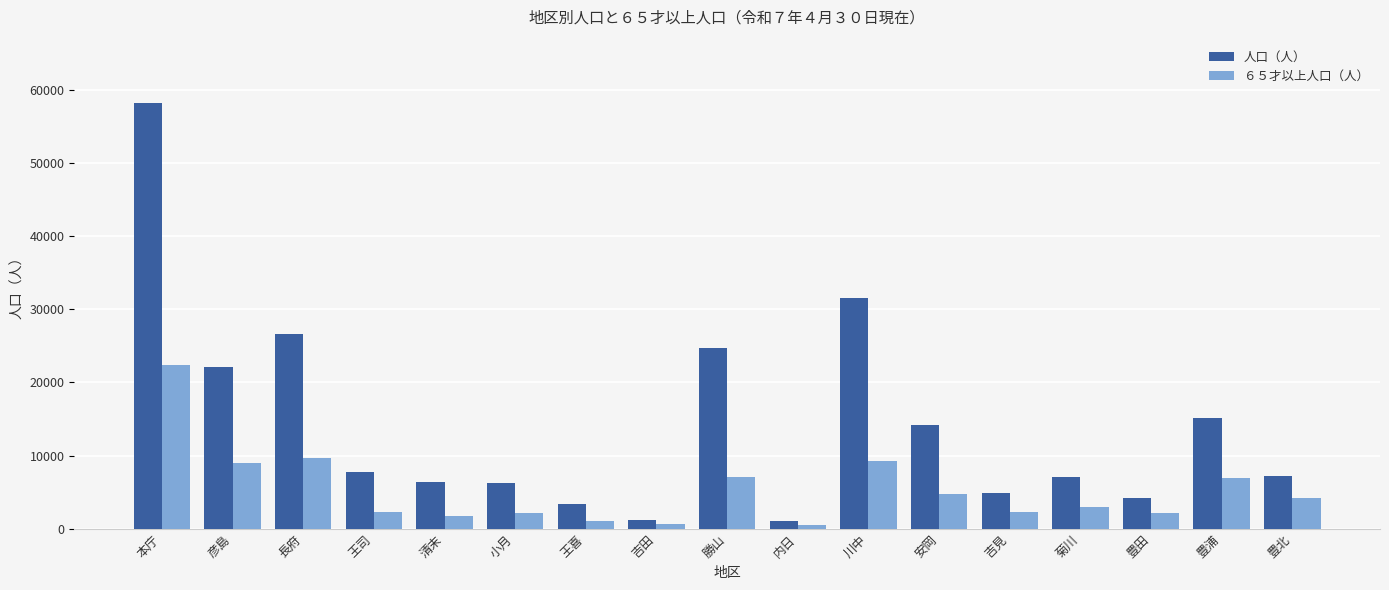

What is the sum of all 人口（人） values?

241648